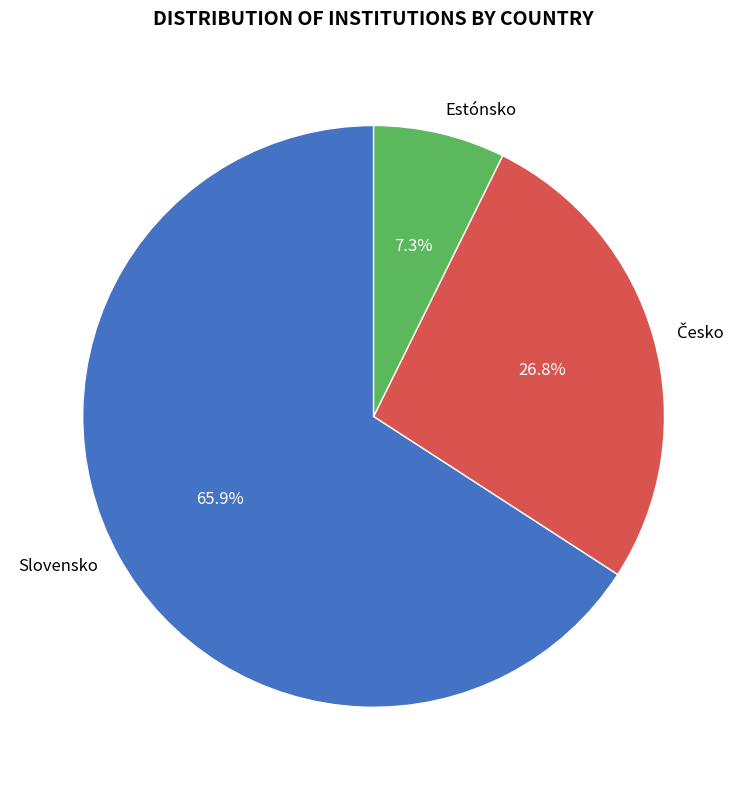

Which category accounts for the majority?

Slovensko